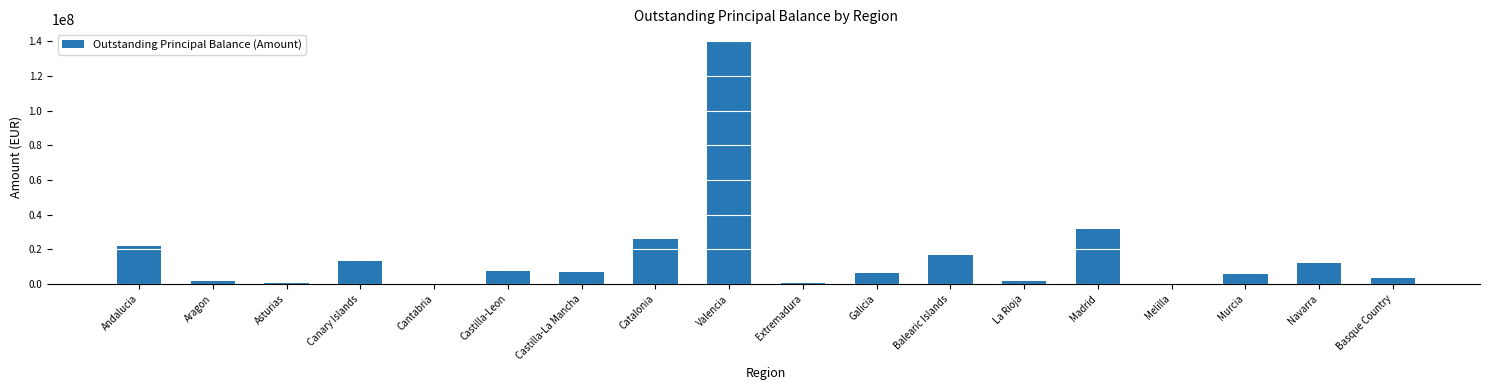

Are the bars grouped side by side (vs. stacked)?

No